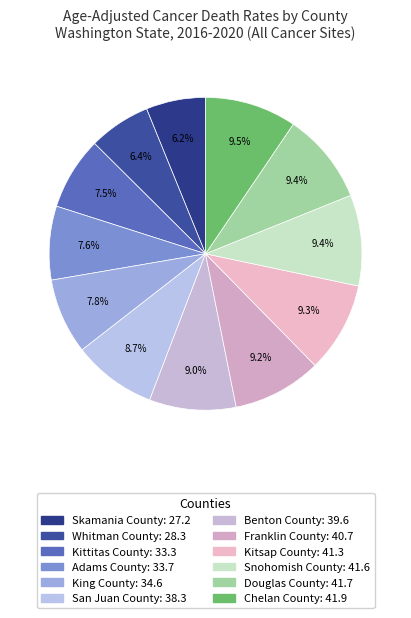

Does Skamania County represent more than half of the total?

No